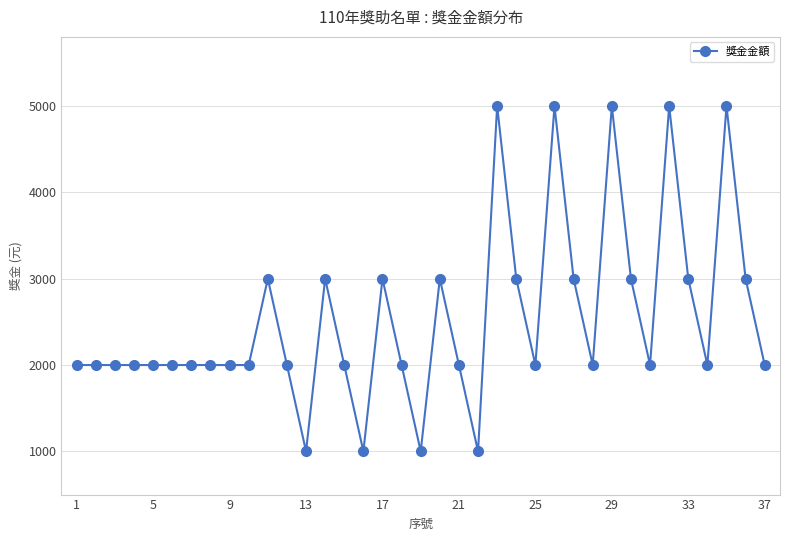

What is the smallest value displayed?

1000